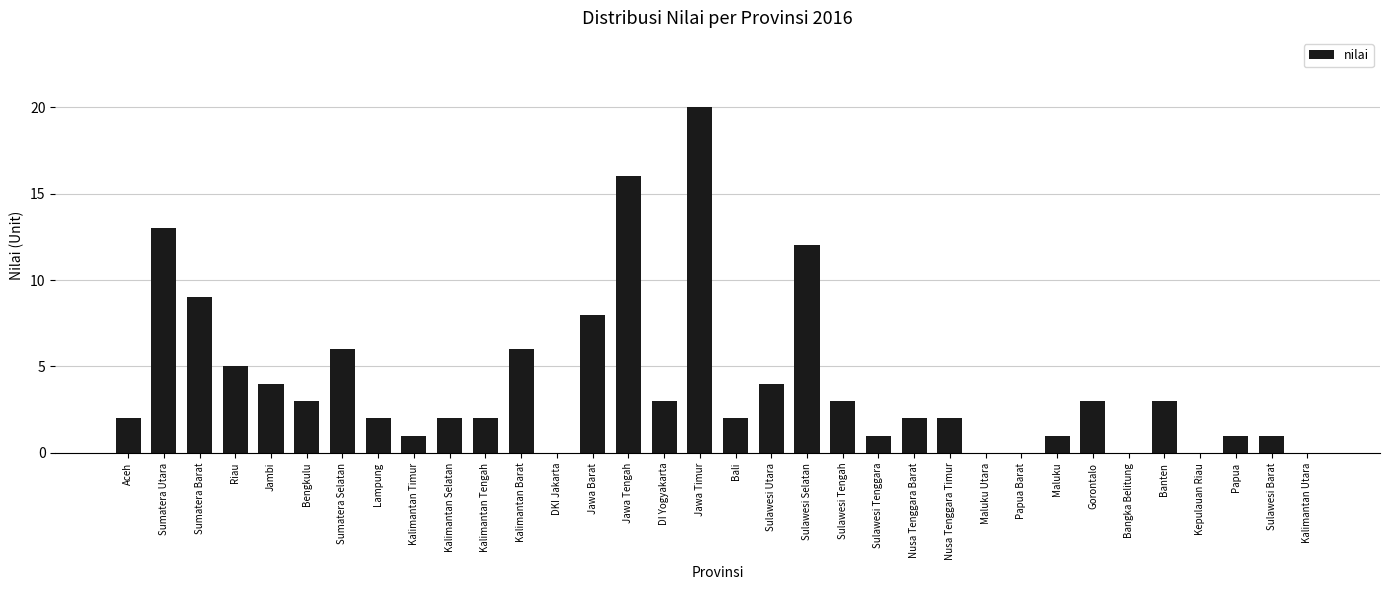

Approximately how many times larger is the value at Sumatera Utara compared to Nusa Tenggara Barat?

6.5